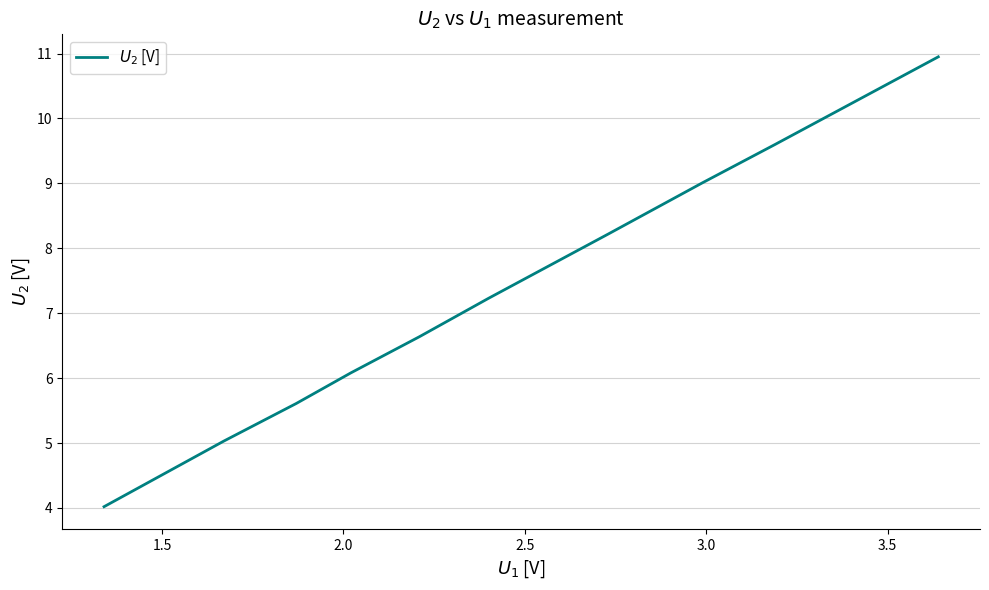

What is the difference between the maximum and minimum values?

6.9